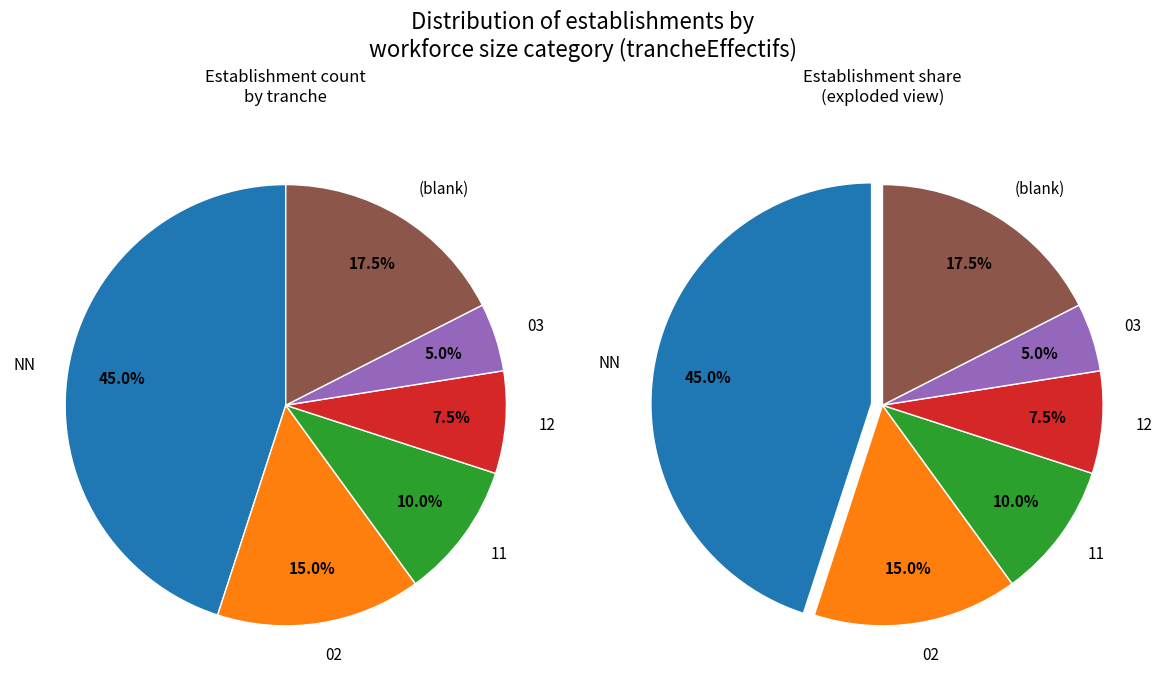

The 02 slice represents 24% of the pie. True or false?

False